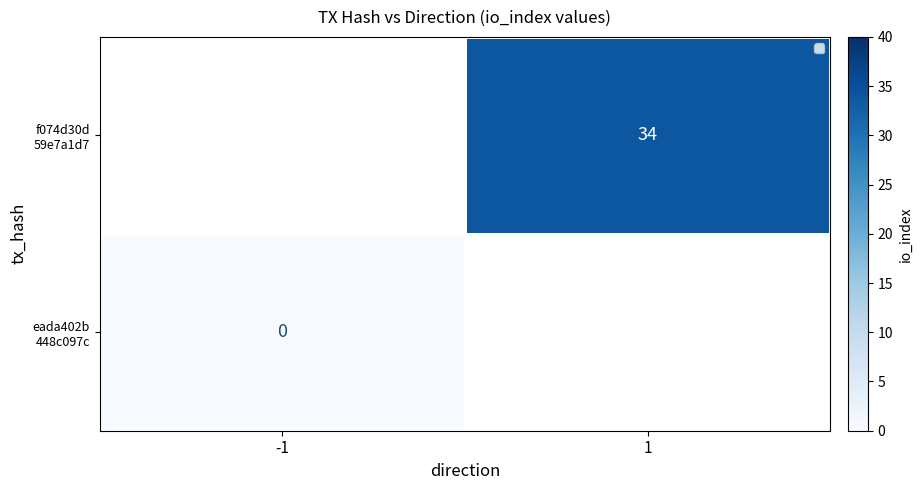

Rank the series by their maximum value, from lowest to highest.

eada402b 448c097c, f074d30d 59e7a1d7